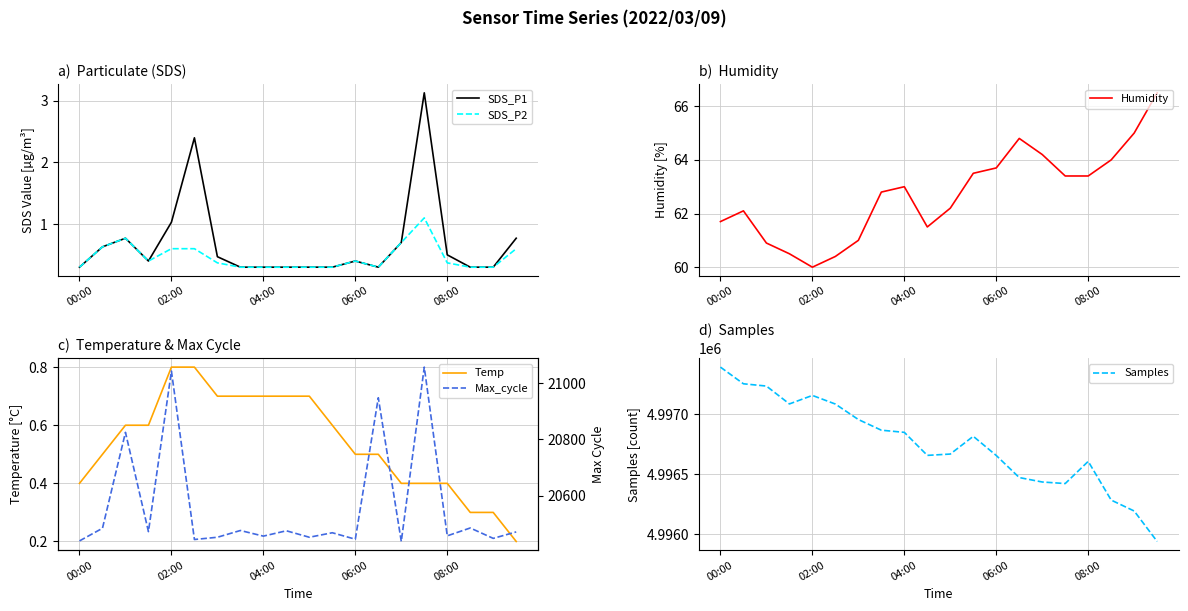

Is it true that SDS_P1 equals 0.8 at 19?

True